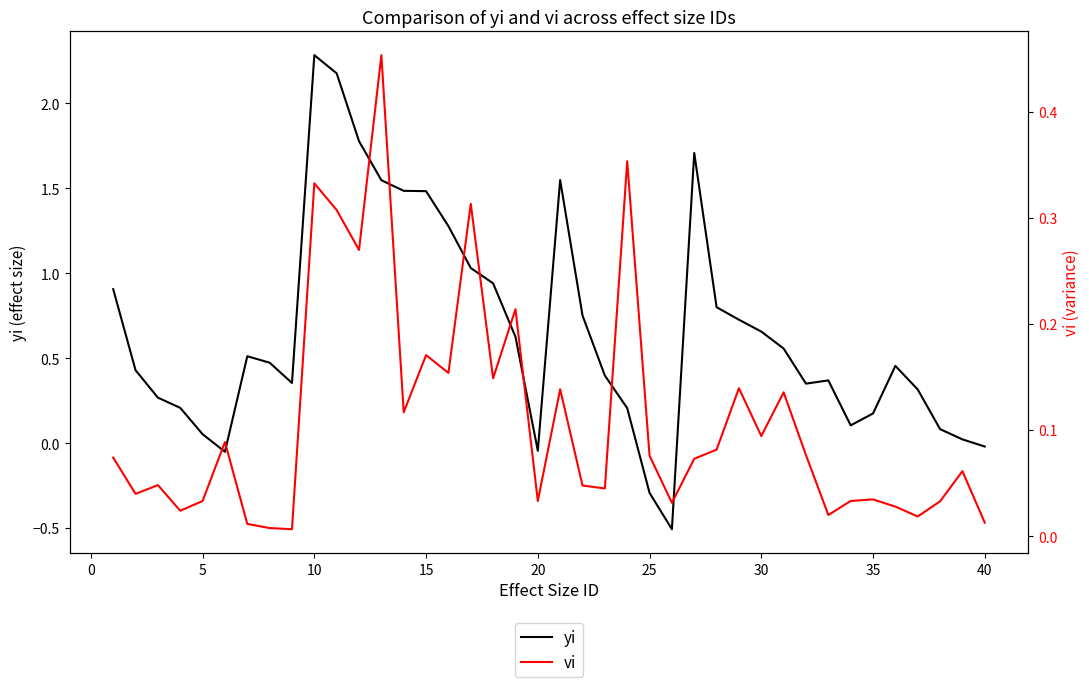

Which category has the highest value in the yi series?

10